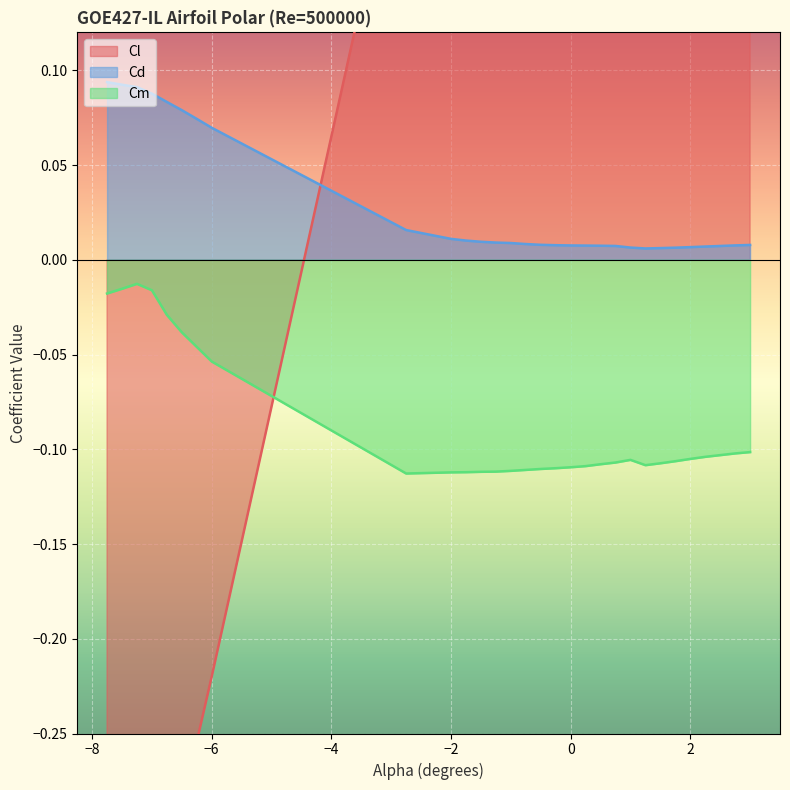

At how many categories does at least one series exceed 0?

30